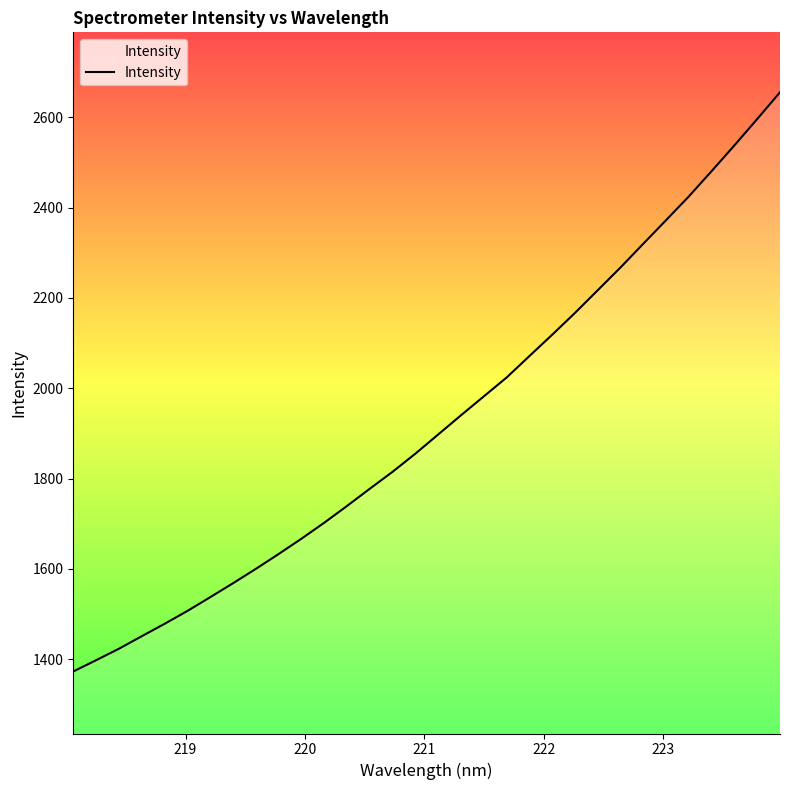

Reading right to left, transcribe all the data shown in this chart.

2655.4	2596.3	2537.9	2481.0	2425.0	2372.4	2320.2	2267.7	2217.3	2167.0	2118.7	2071.4	2023.9	1982.1	1940.3	1897.8	1855.4	1815.2	1777.7	1739.5	1702.3	1666.9	1633.0	1600.1	1568.3	1537.4	1506.9	1478.4	1451.0	1423.3	1397.9	1372.9